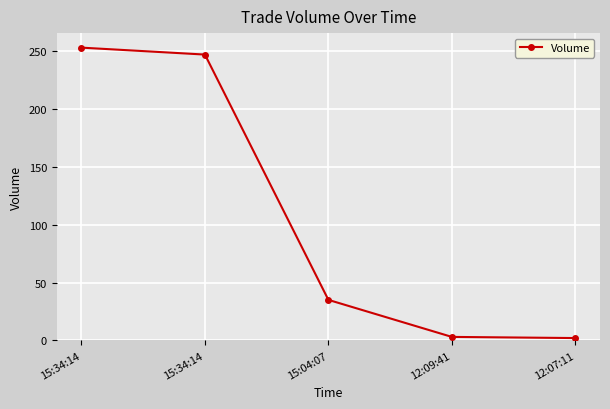

Reading left to right, what are all the values shown in this chart?

15:34:14=253	15:34:14=247	15:04:07=35	12:09:41=3	12:07:11=2